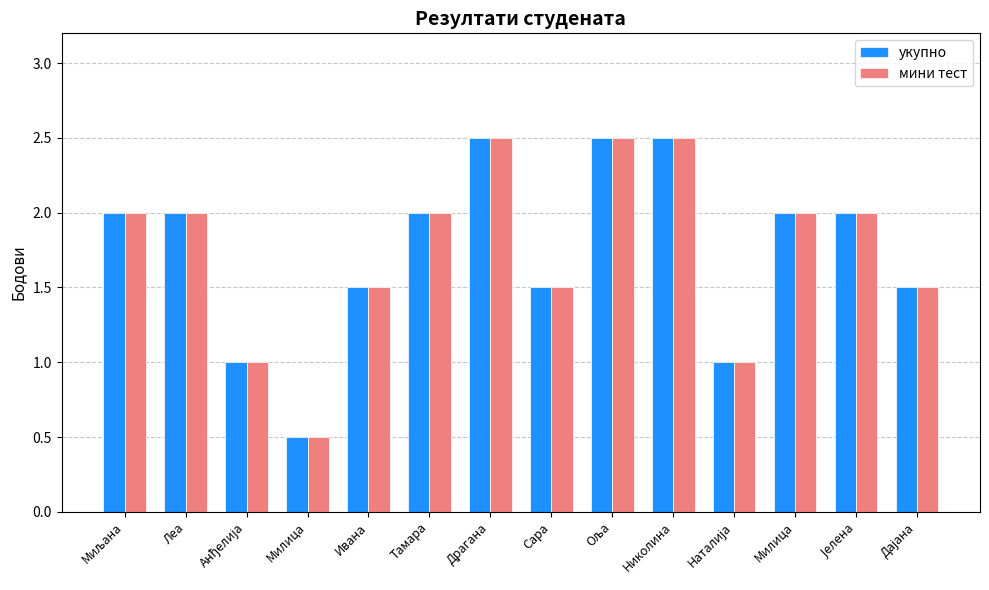

At which label is укупно closest to 1?

Анђелија